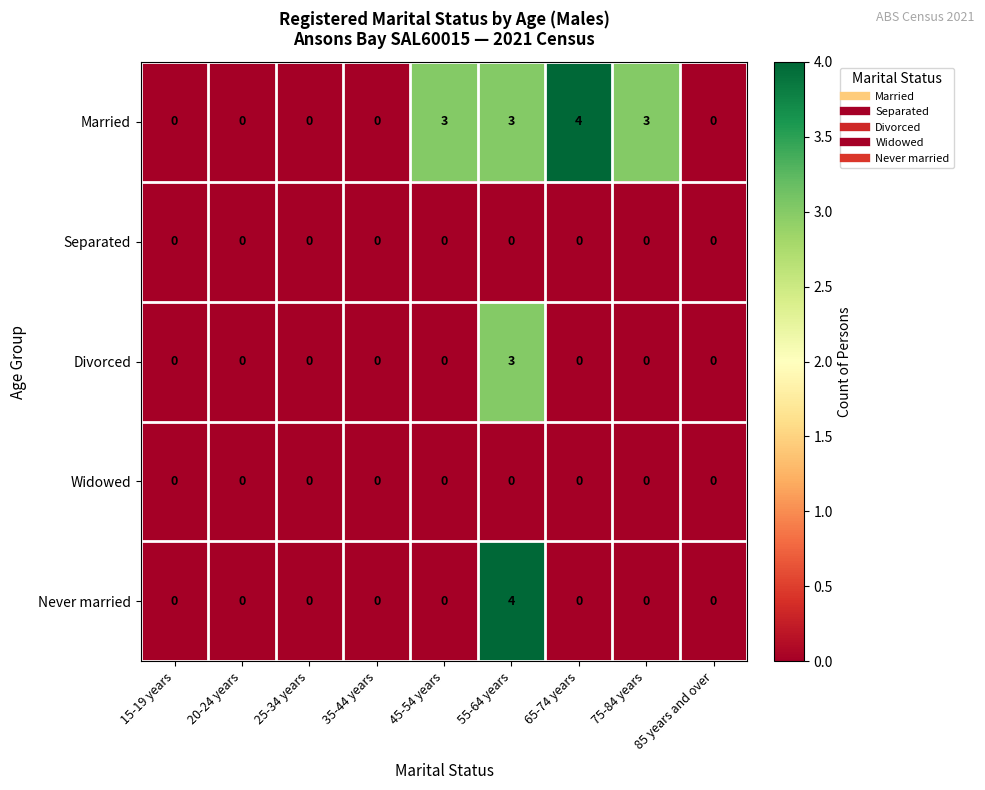

Is it true that Separated equals 0 at 75-84 years?

True